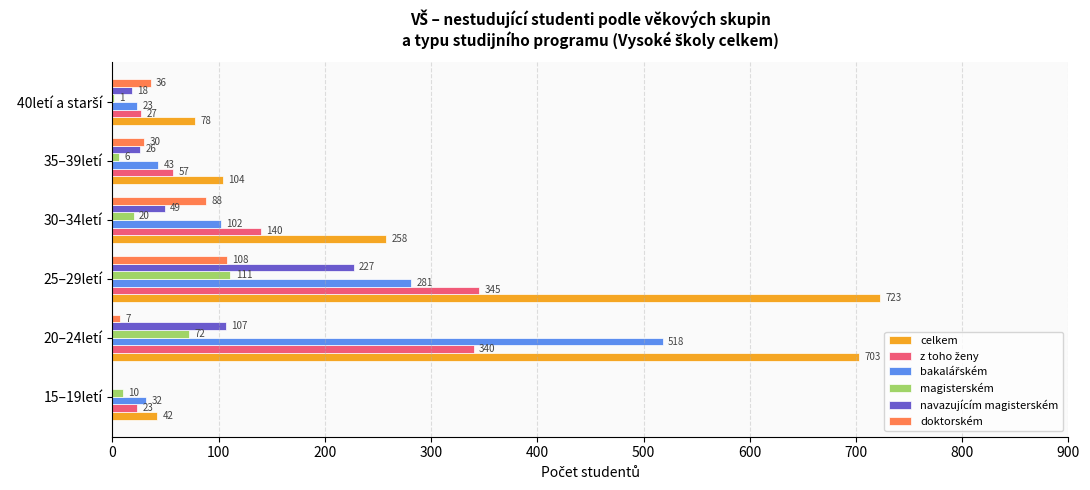

What is the total value across all series at 15–19letí?

107